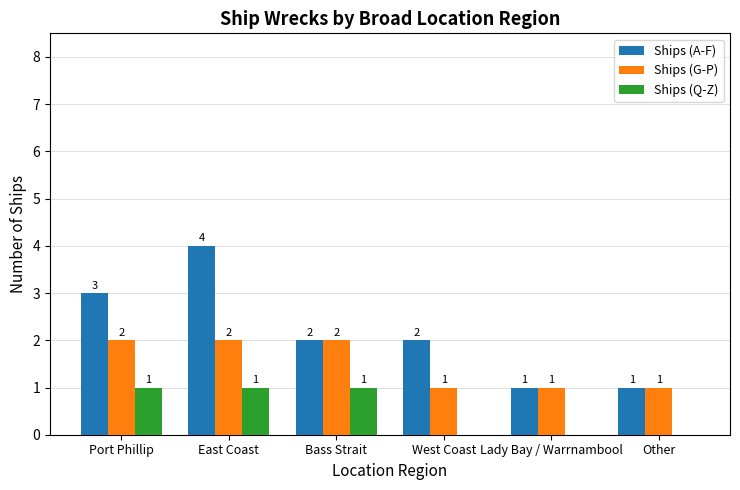

Reading left to right, what are all the values shown in this chart?

Ships (A-F): 3	4	2	2	1	1
Ships (G-P): 2	2	2	1	1	1
Ships (Q-Z): 1	1	1	0	0	0